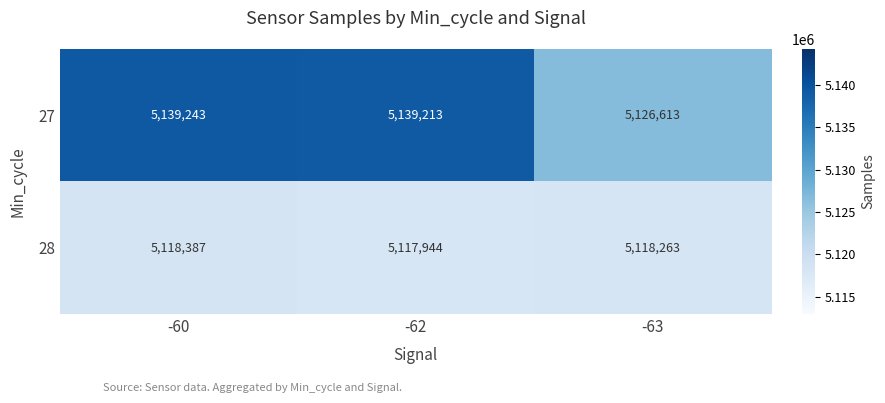

What is the difference between the maximum and minimum values in the 28 series?

443